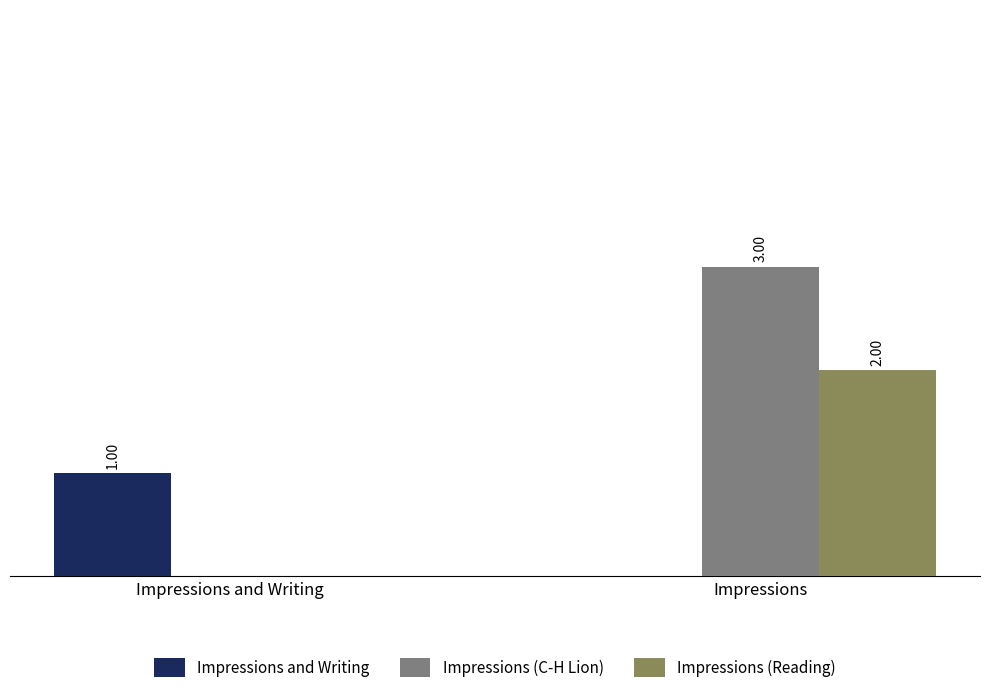

At which label is Impressions (Reading) closest to 1?

Impressions and Writing